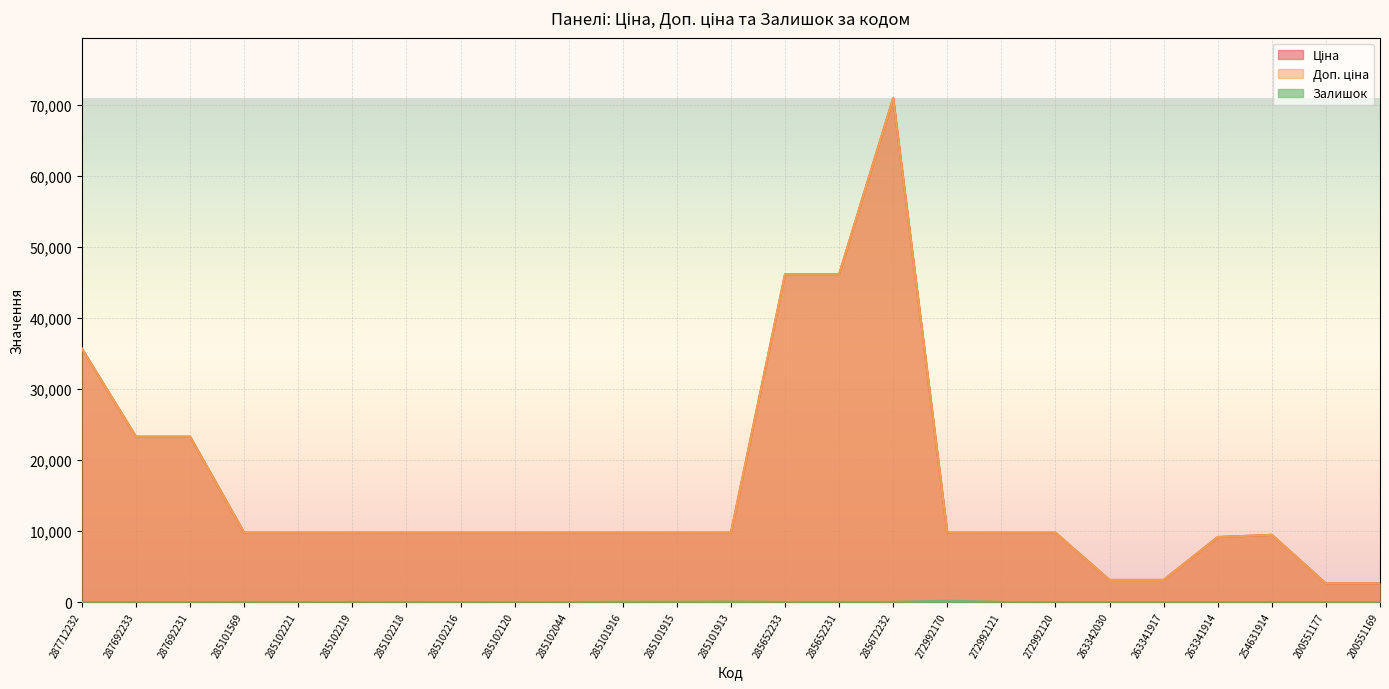

What is the difference between the Ціна values at 287692231 and 200551177?

20656.9